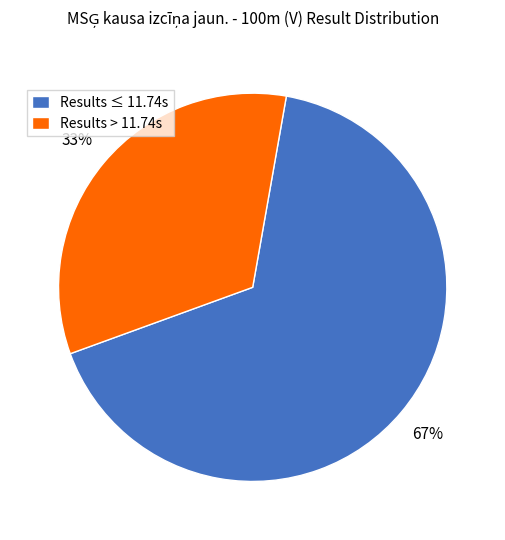

To the nearest percent, what percentage of the pie is Results ≤ 11.74s?

67%